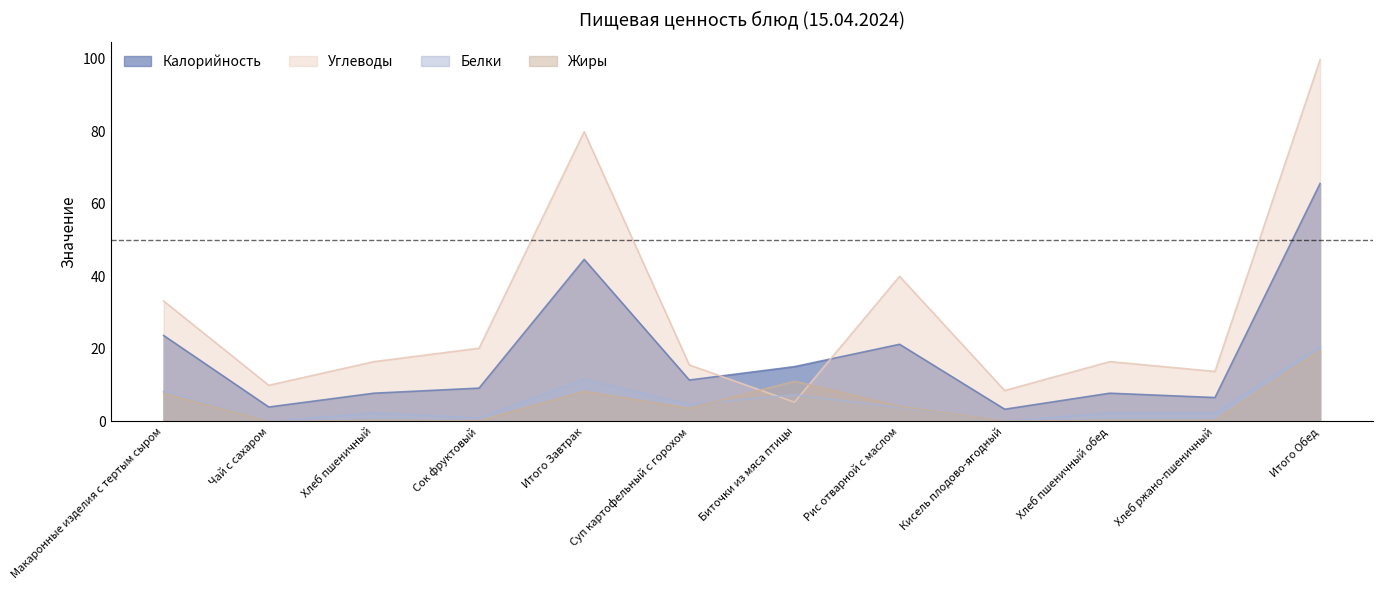

At Сок фруктовый, list the series in order from largest to smallest.

Углеводы, Калорийность, Белки, Жиры